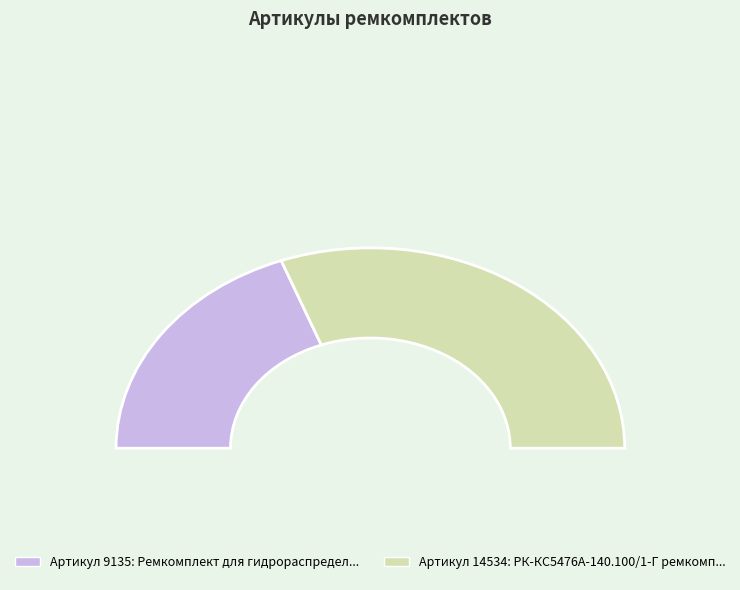

What percentage do Ремкомплект для гидрораспределителя Q75 and РК-КС5476А-140.100/1-Г ремкомплект together represent?

100.0%